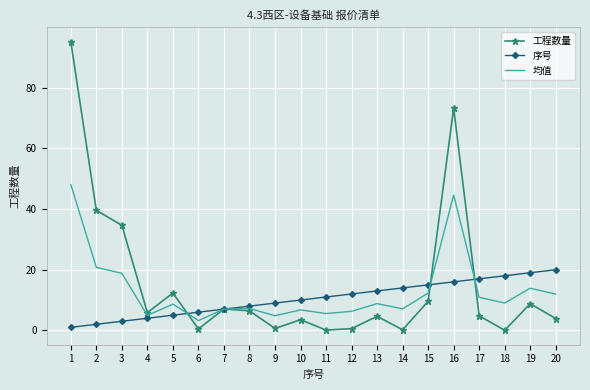

What is the difference between the maximum and second lowest values in the 工程数量 series?

95.1